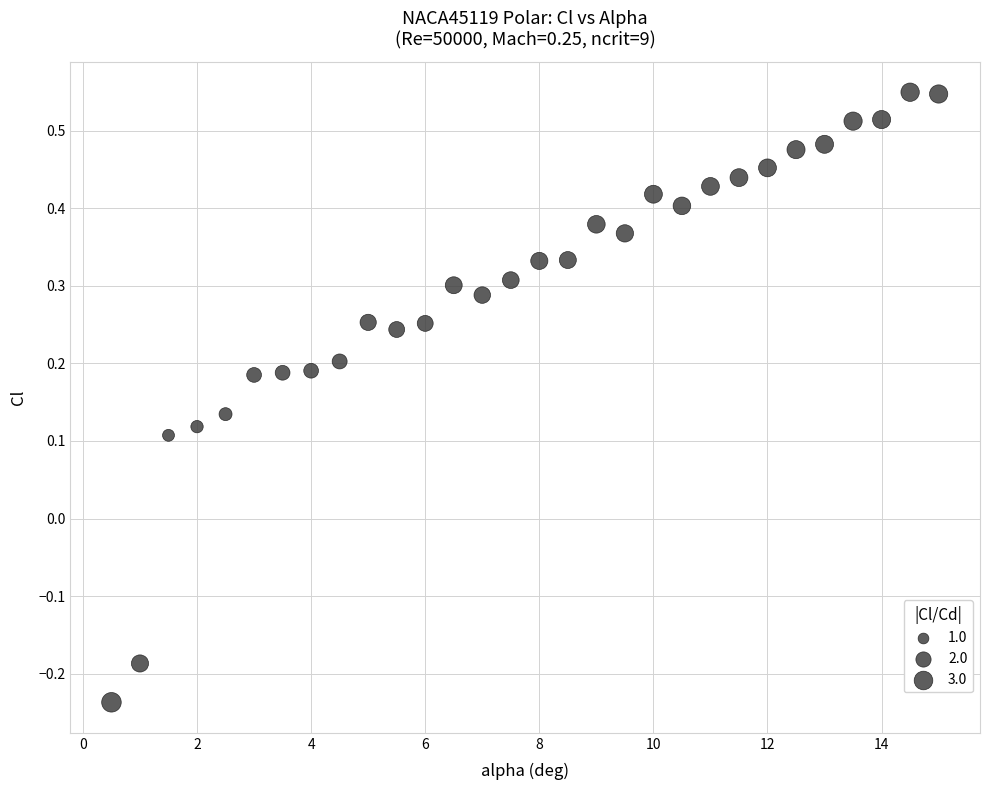

What is the range of X values (max minus min)?

14.5